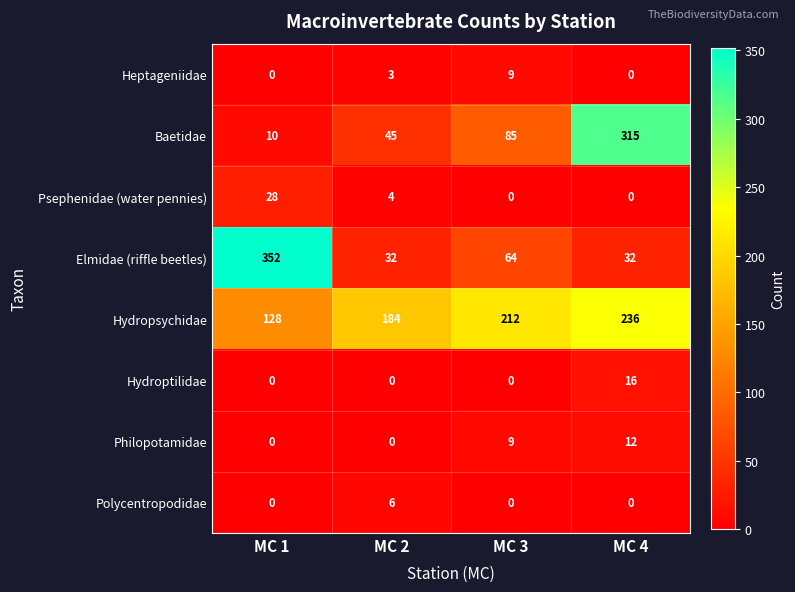

At which label is Elmidae (riffle beetles) closest to 192?

MC 3